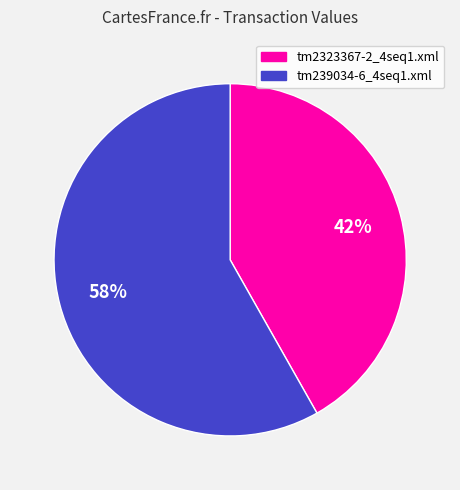

Approximately how many times larger is the value at tm2323367-2_4seq1.xml compared to tm239034-6_4seq1.xml?

0.7